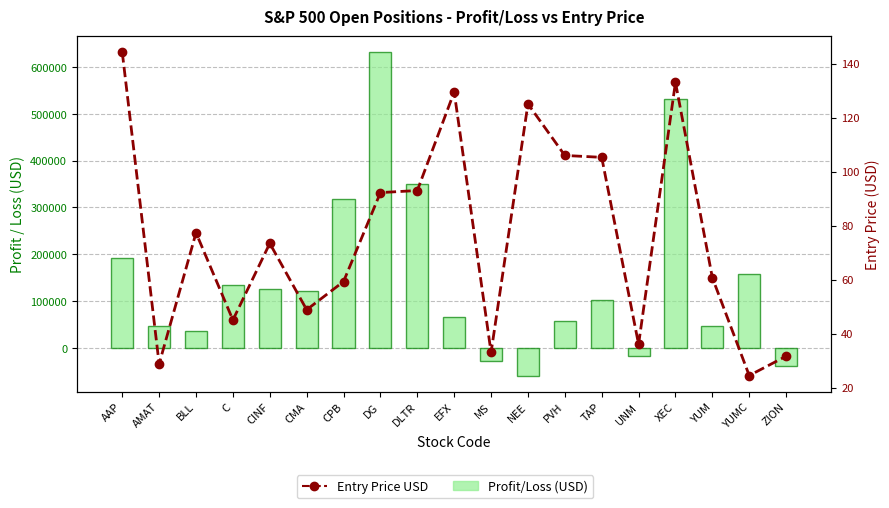

Rank the categories by Profit/Loss (USD) value from lowest to highest.

NEE, ZION, MS, UNM, BLL, AMAT, YUM, PVH, EFX, TAP, CMA, CINF, C, YUMC, AAP, CPB, DLTR, XEC, DG